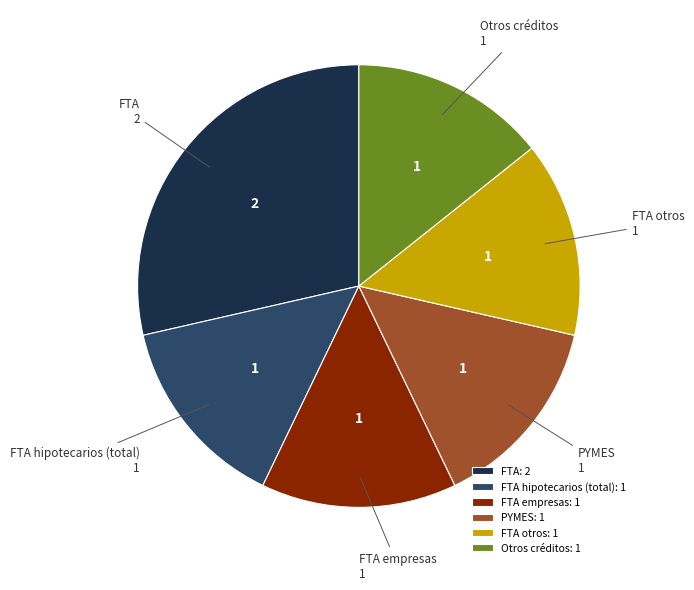

What is the ratio of the value at FTA empresas: 1 to the value at Otros créditos: 1?

1.0